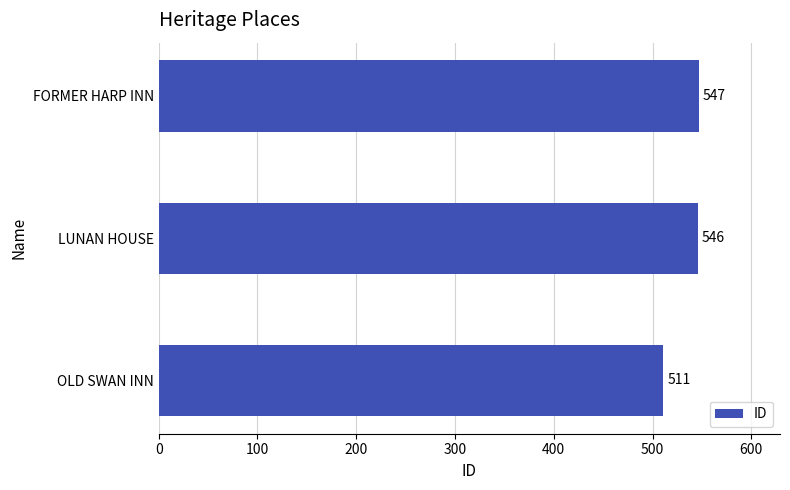

True or false: the data shows 213 at OLD SWAN INN.

False